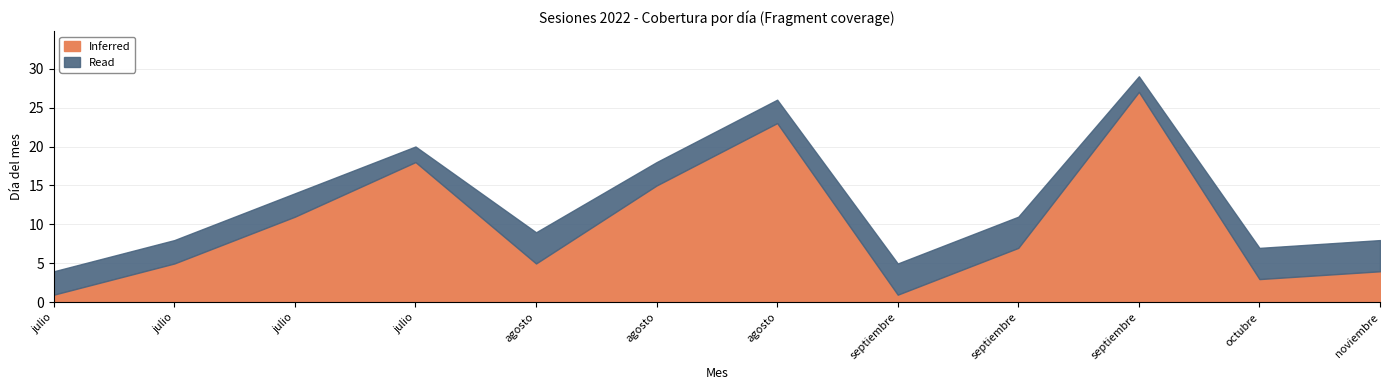

What are all the series names shown in the legend?

Inferred, Read